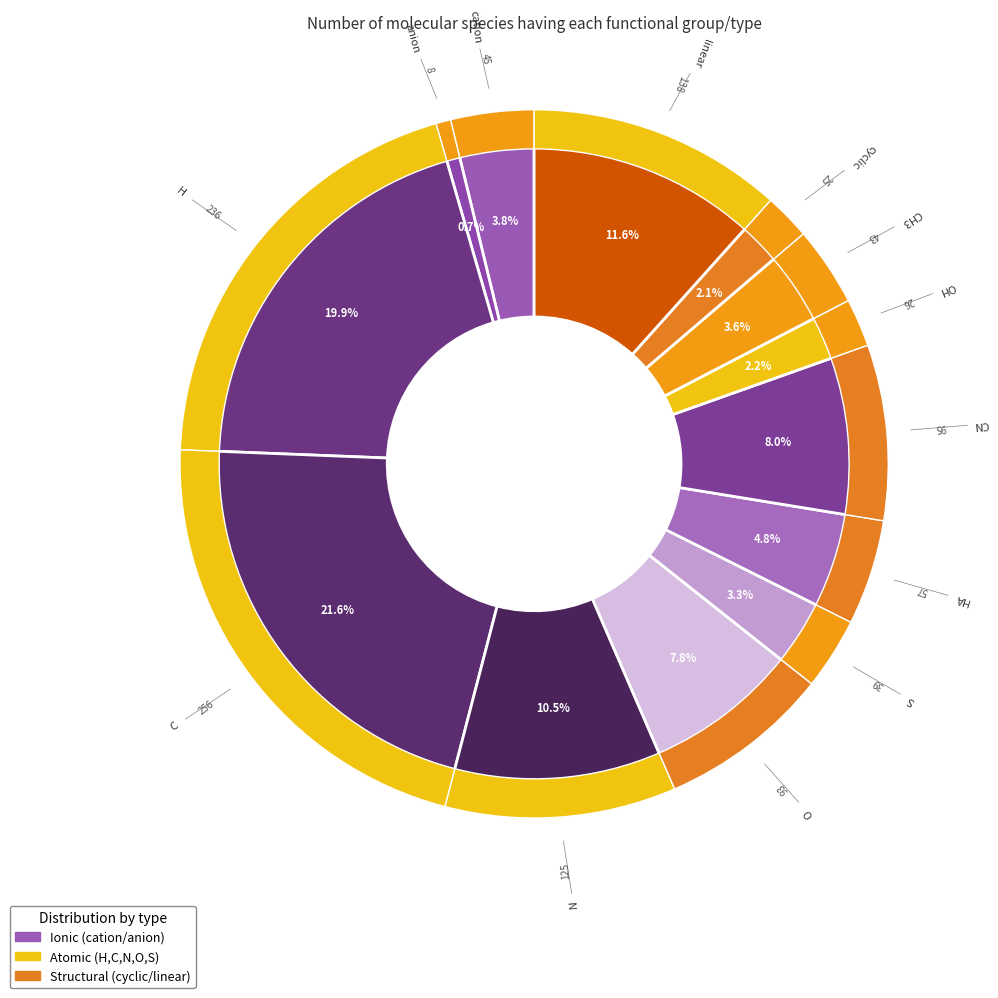

The O slice represents 15% of the pie. True or false?

False